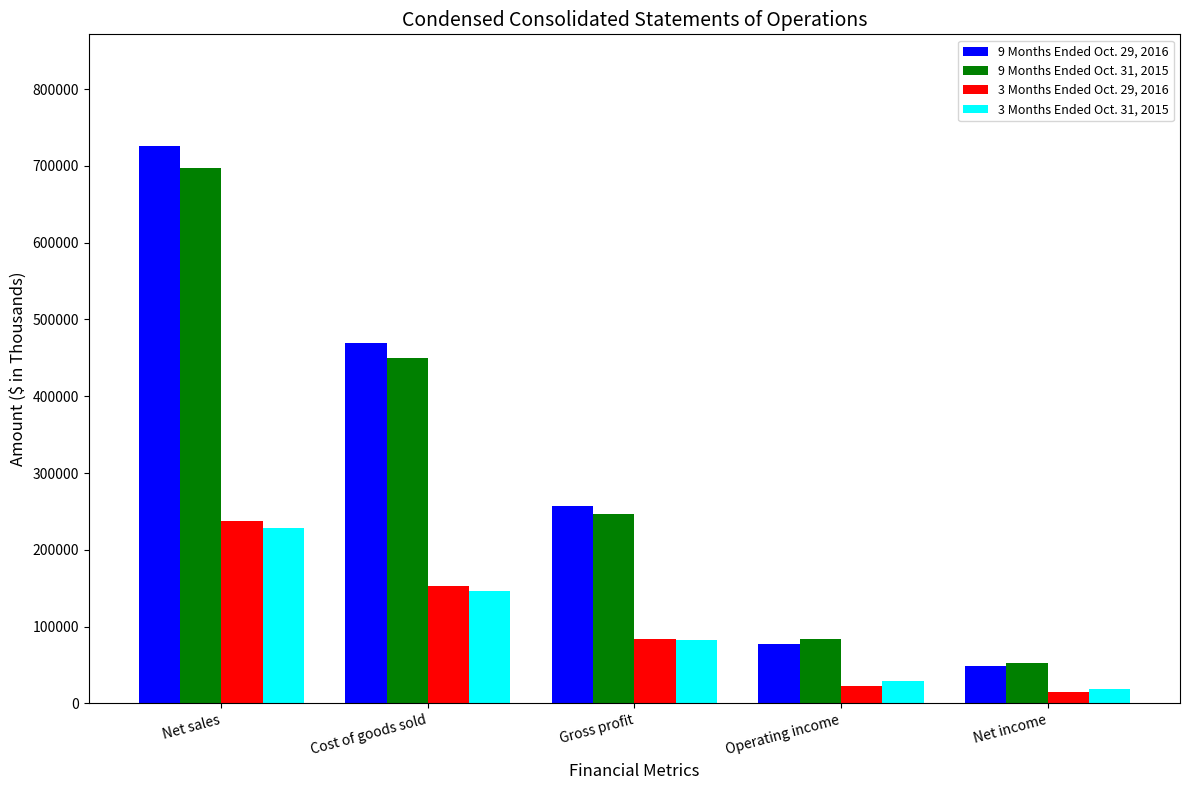

What is the spread (max minus min) of values at Operating income?

61210